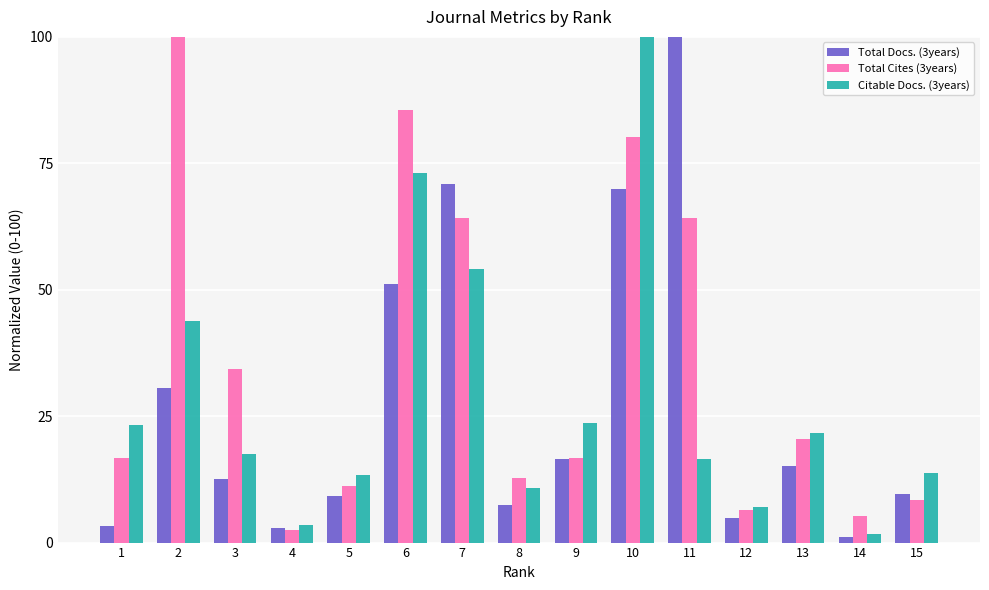

At which label does Citable Docs. (3years) reach its peak?

10